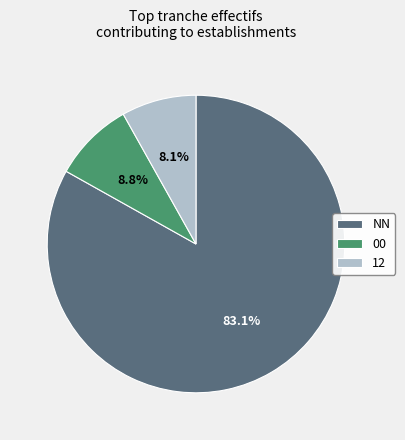

Between 00 and 12, which is larger?

00